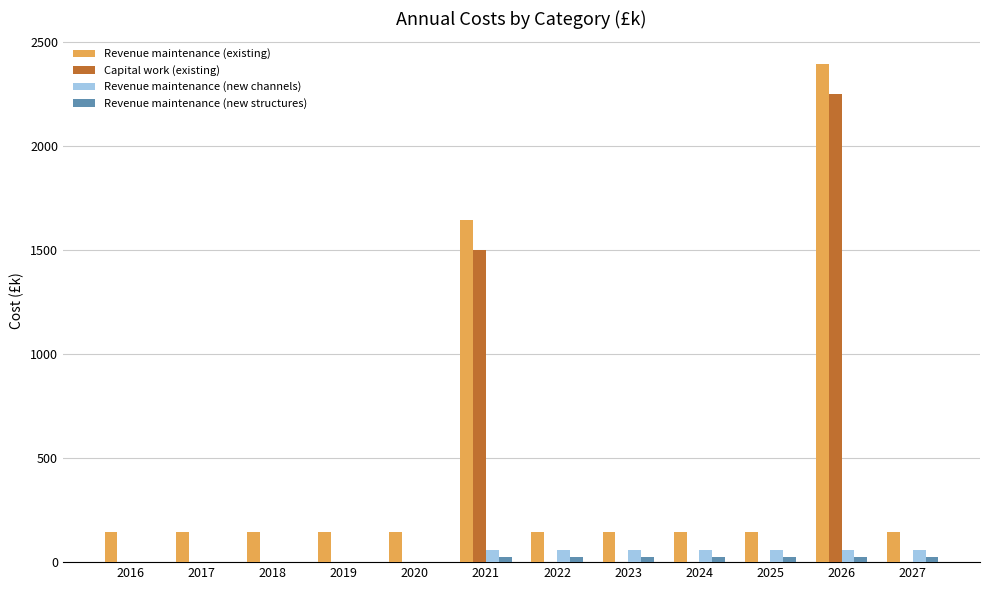

Which series has the largest total across all categories?

Revenue maintenance (existing)